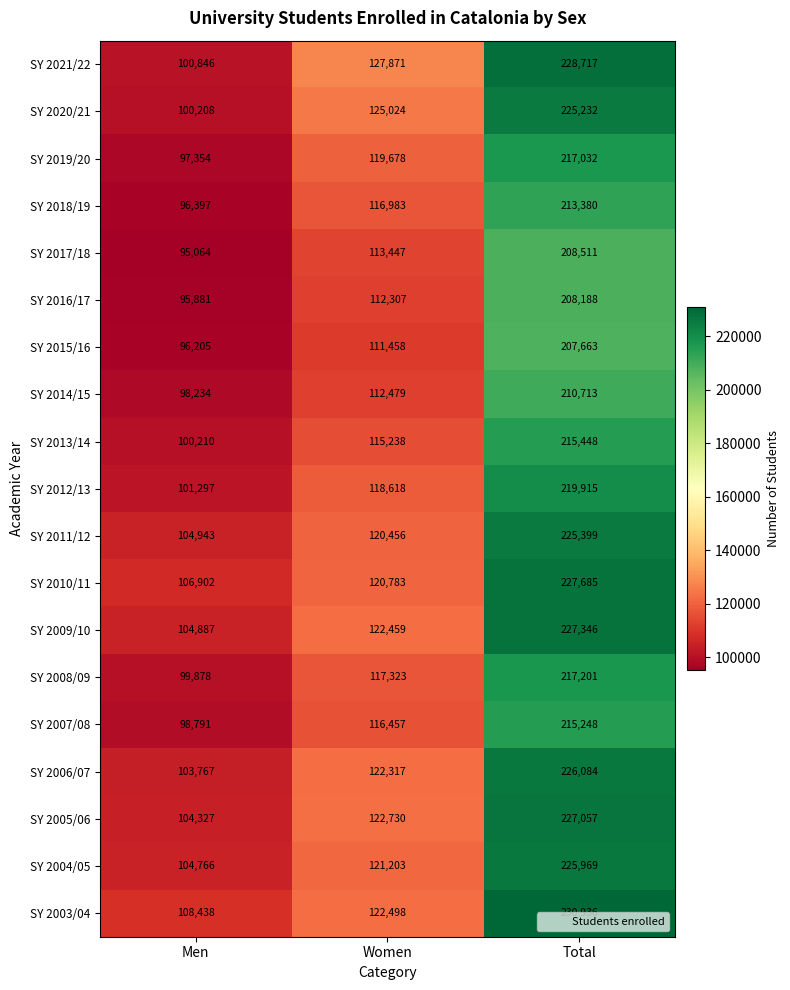

At how many categories does at least one series exceed 104595?

3